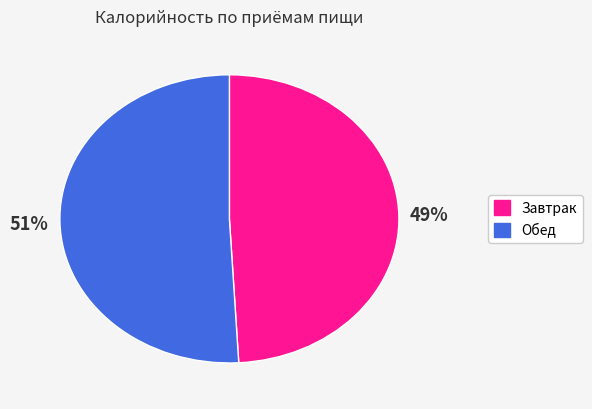

How many segments does this pie chart have?

2